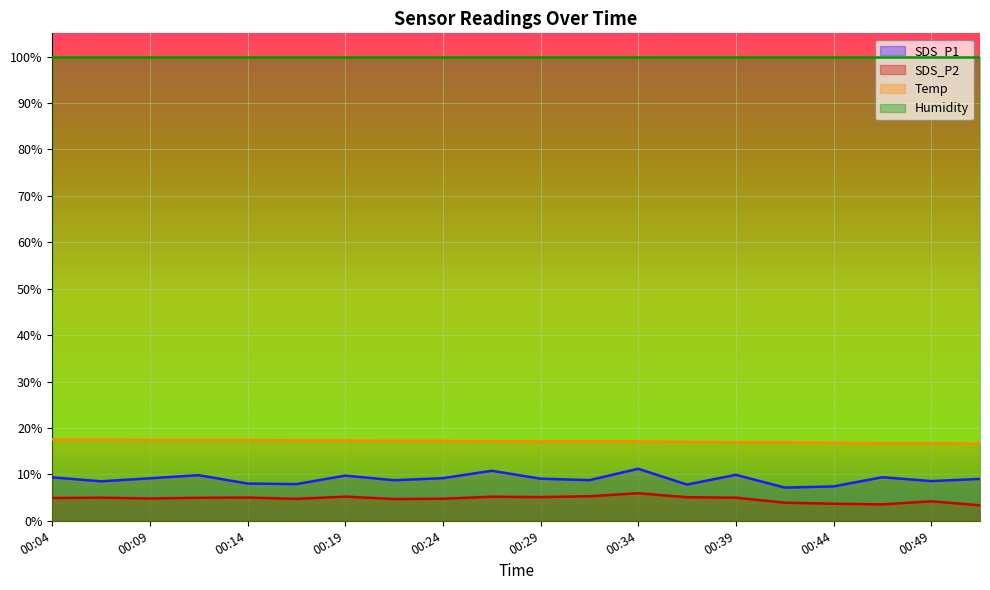

What are all the series names shown in the legend?

SDS_P1, SDS_P2, Temp, Humidity